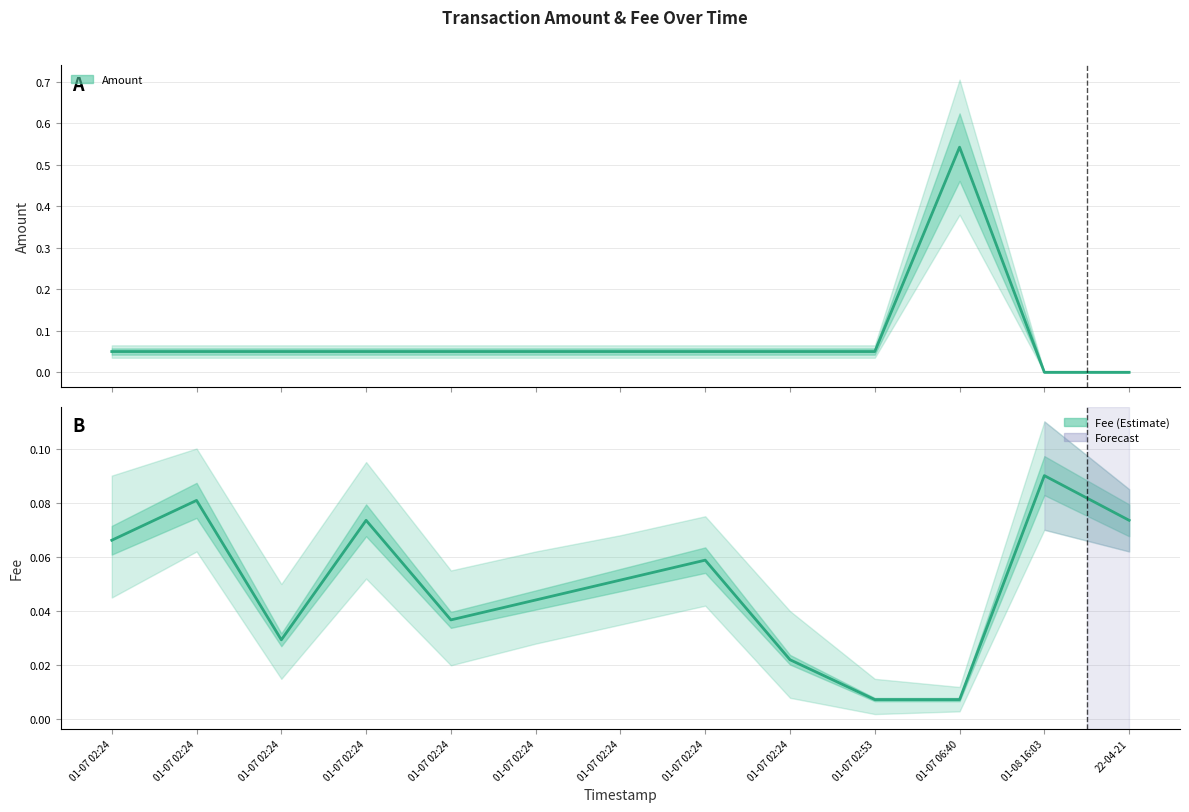

How many data points does each series have?

13